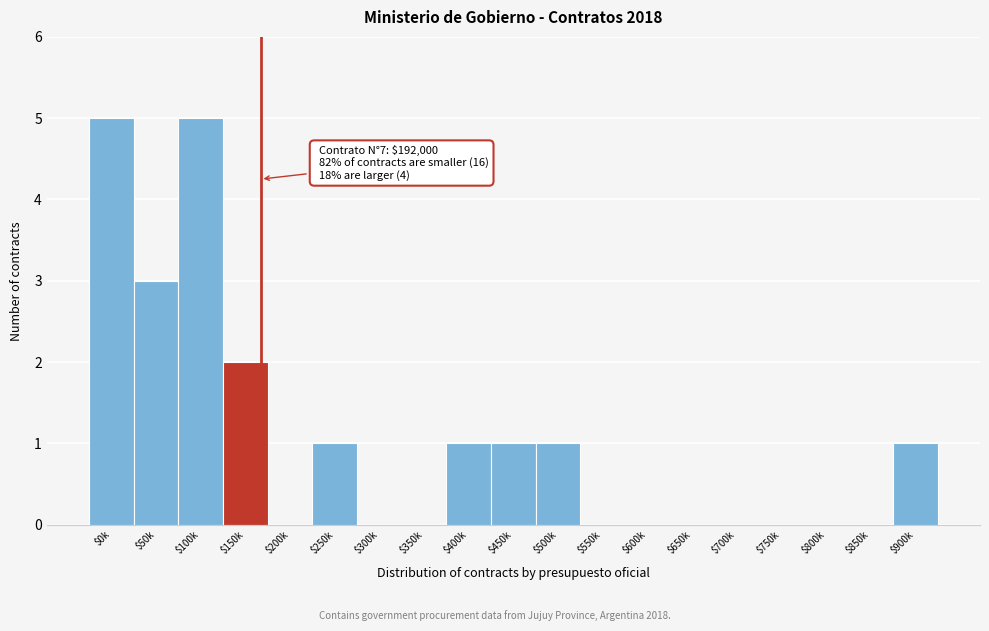

The chart shows a value of 1 at $400k. True or false?

True